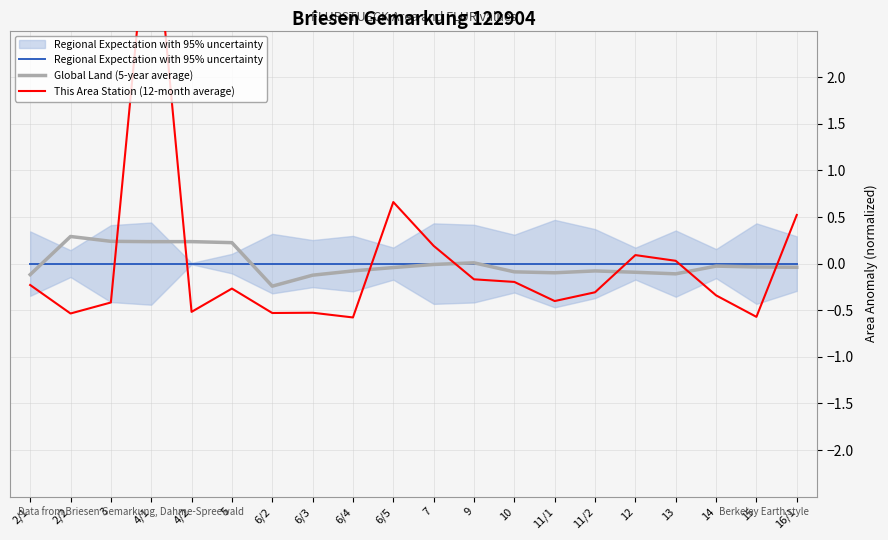

How many times do This Area Station (12-month average) and Regional Expectation with 95% uncertainty cross each other?

7